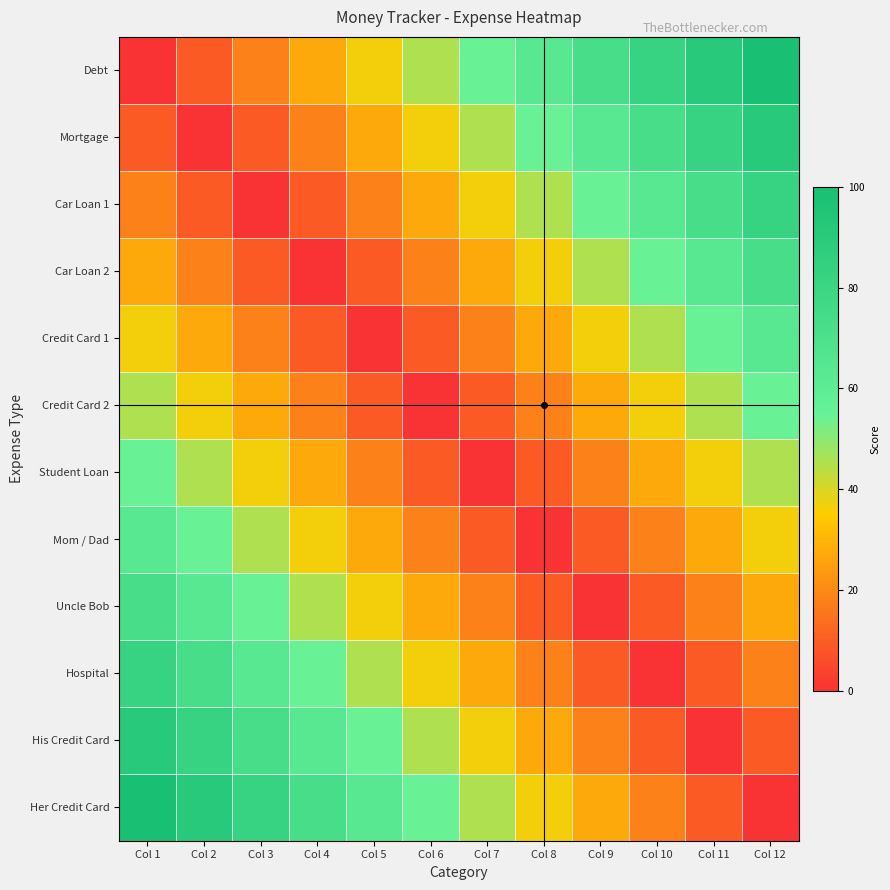

Which category has the lowest value across all series?

Col 1